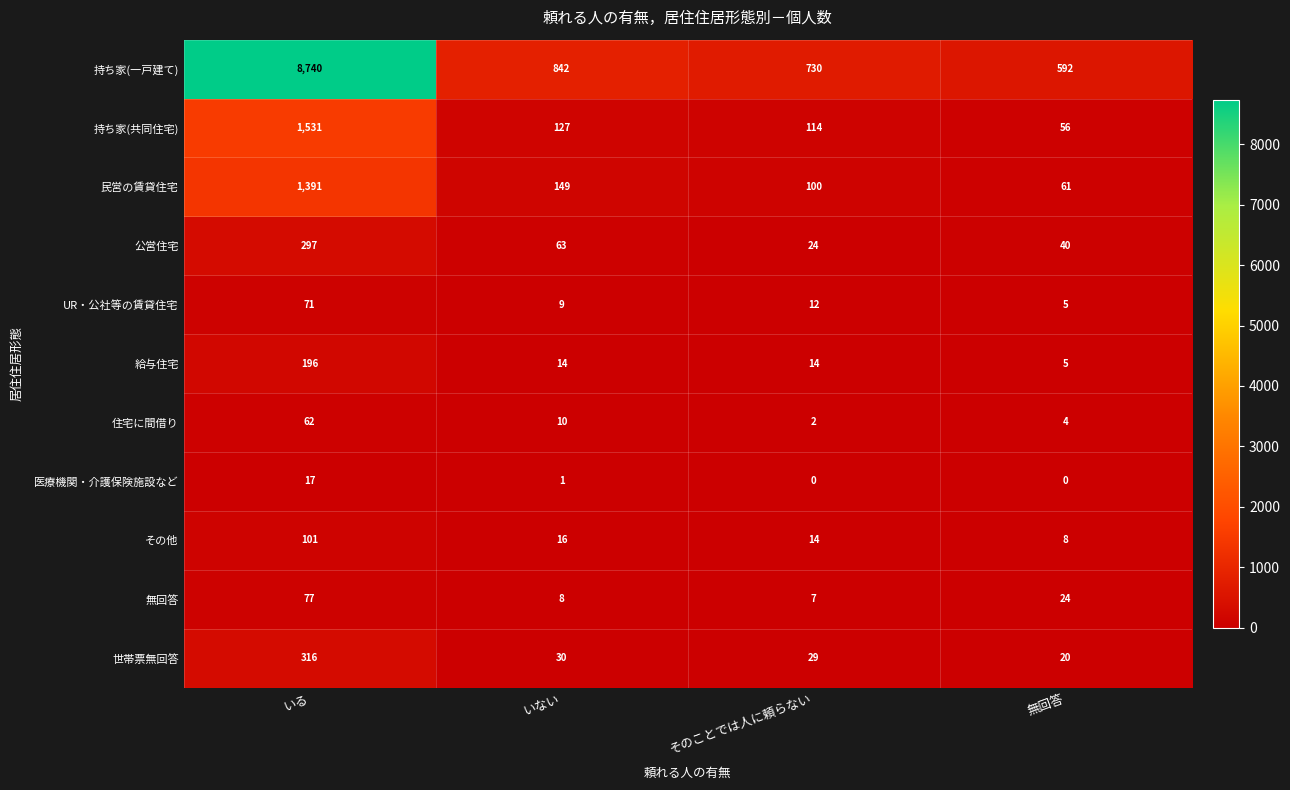

Which series has the widest spread of values?

持ち家(一戸建て)